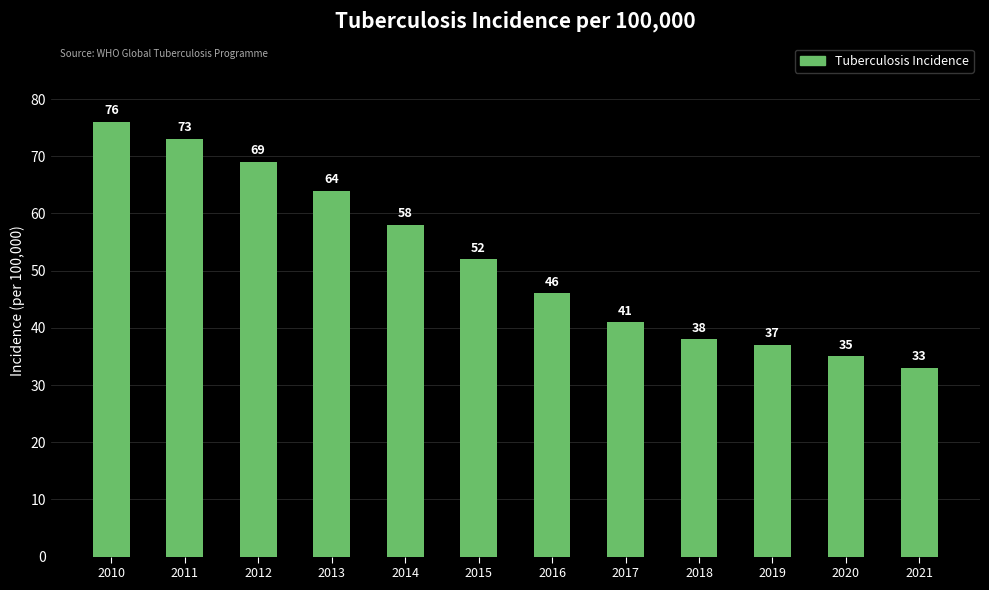

What is the greatest value displayed?

76